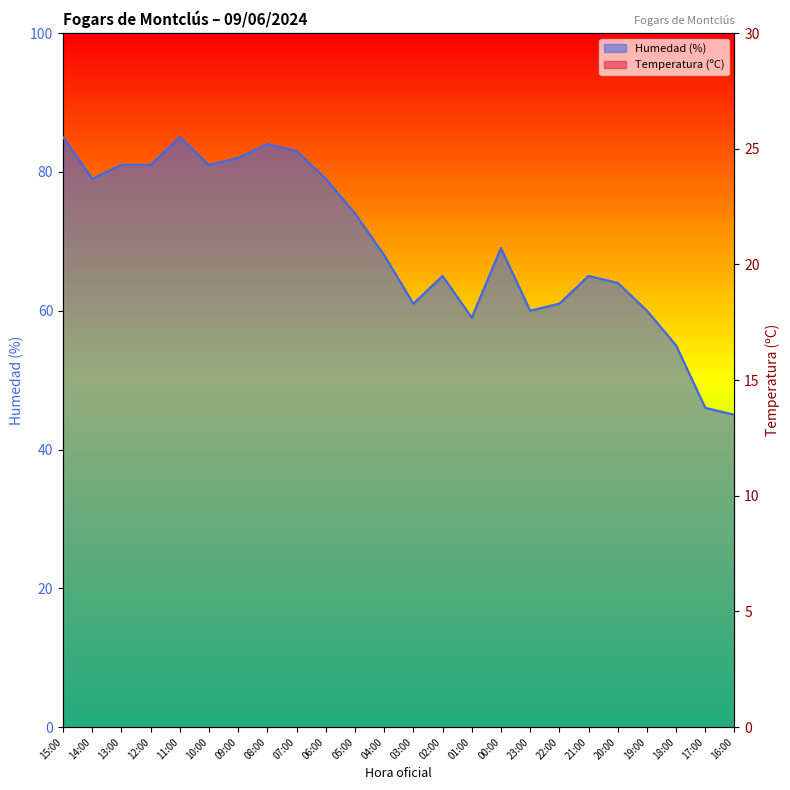

What are all the series names shown in the legend?

Temperatura (ºC), Humedad (%)